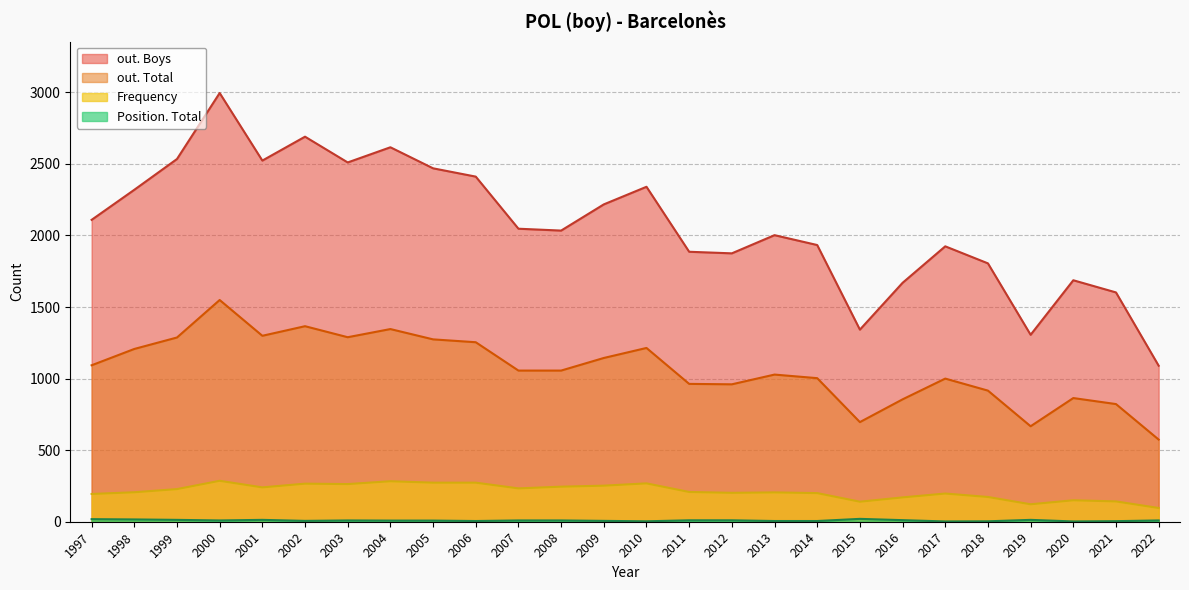

Which category has the lowest value in the out. Boys series?

2022